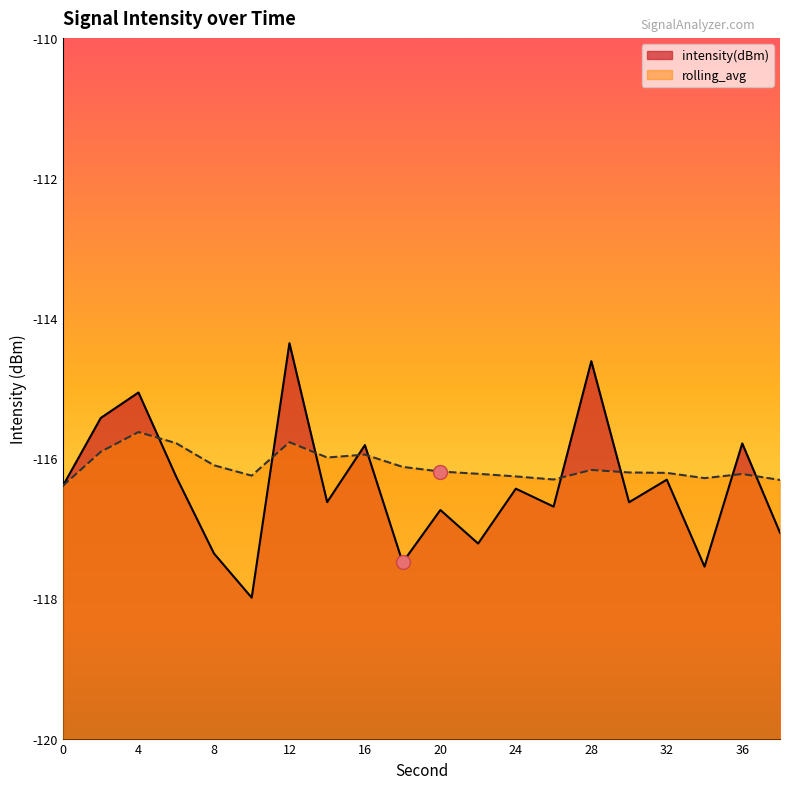

List the series in order of their peak value, highest first.

intensity(dBm), rolling_avg